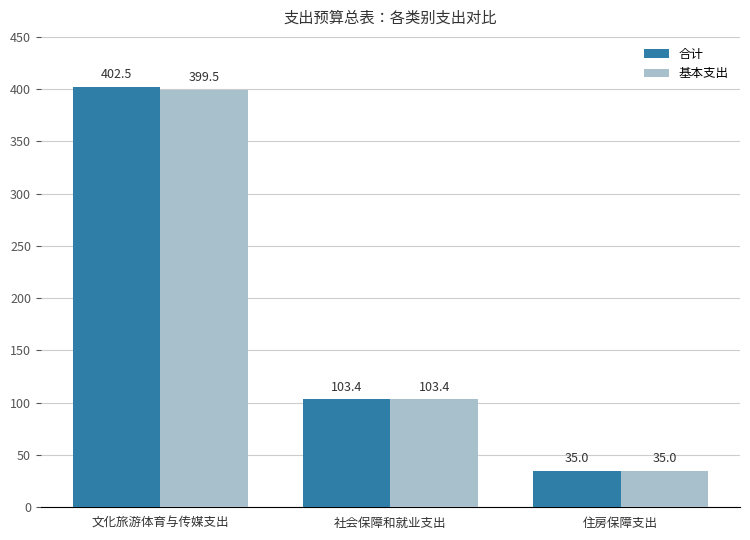

Rank the series by their maximum value, from lowest to highest.

基本支出, 合计